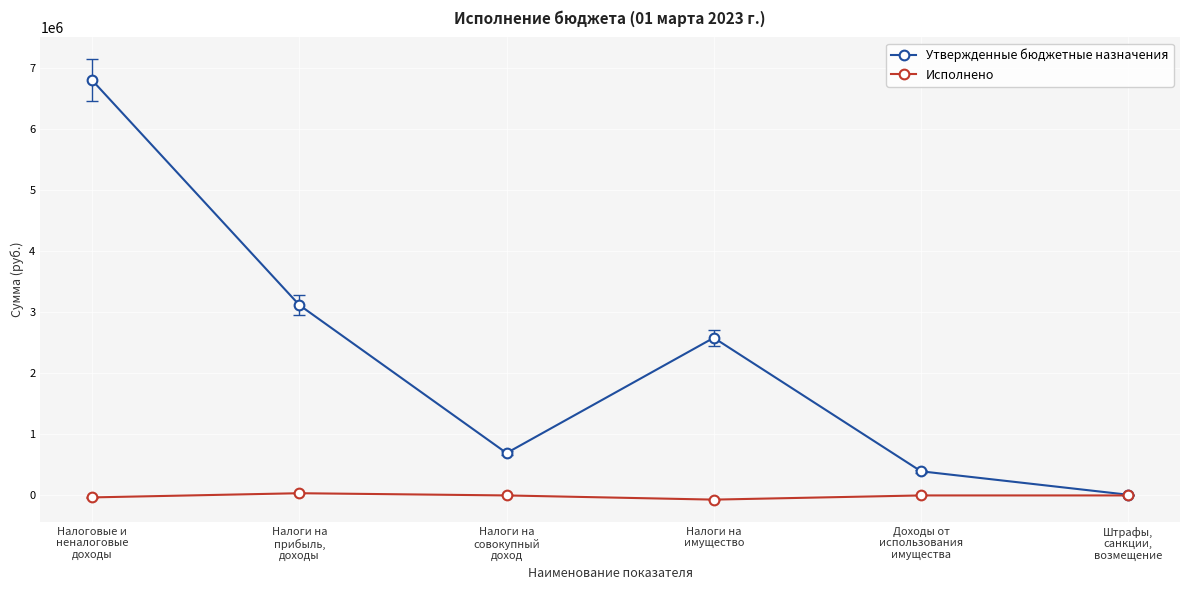

What position from the right is Налоги на
прибыль,
доходы?

5